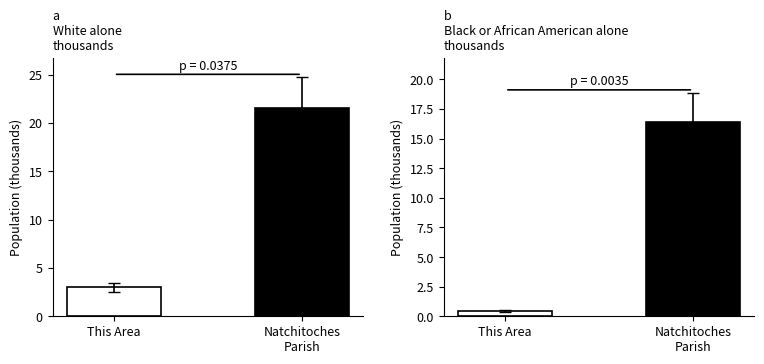

Reading left to right, transcribe all the data shown in this chart.

White alone: This Area=3.0	Natchitoches
Parish=21.5
Black or African American alone: This Area=0.4	Natchitoches
Parish=16.4